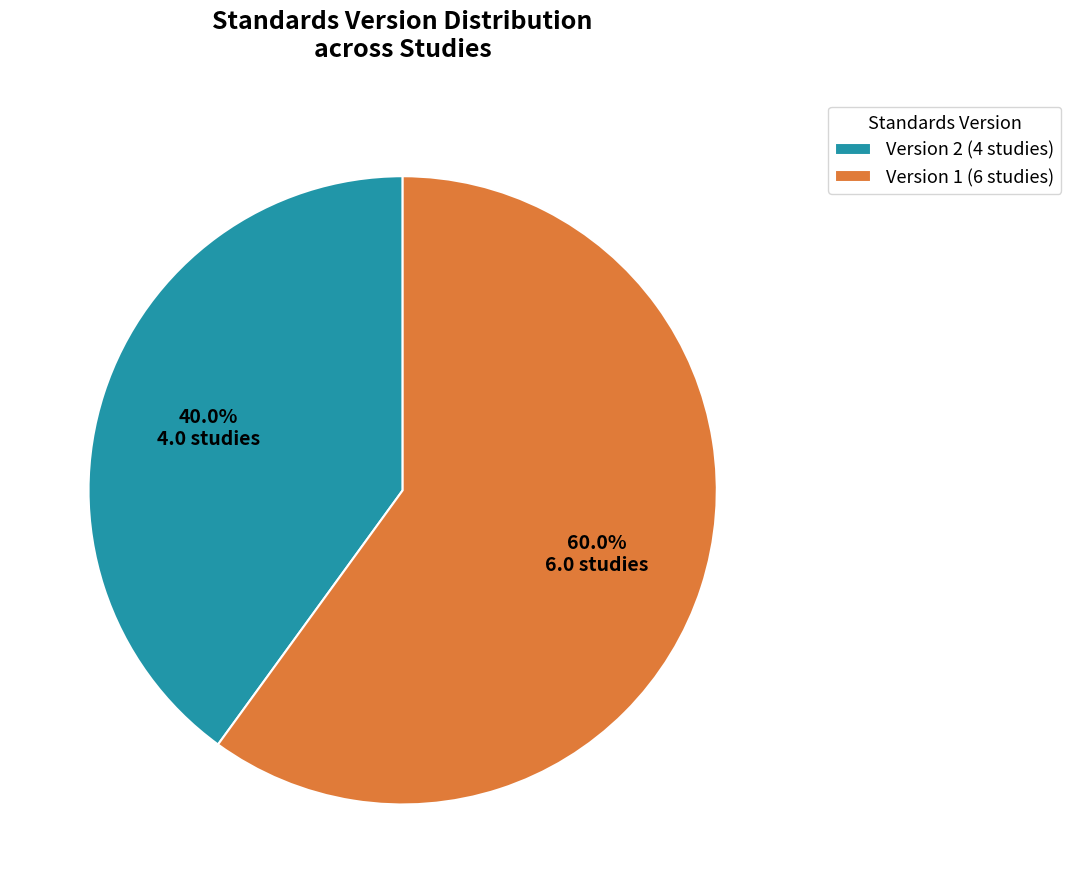

Is the sum of Version 1 (6 studies) and Version 2 (4 studies) greater than half?

Yes